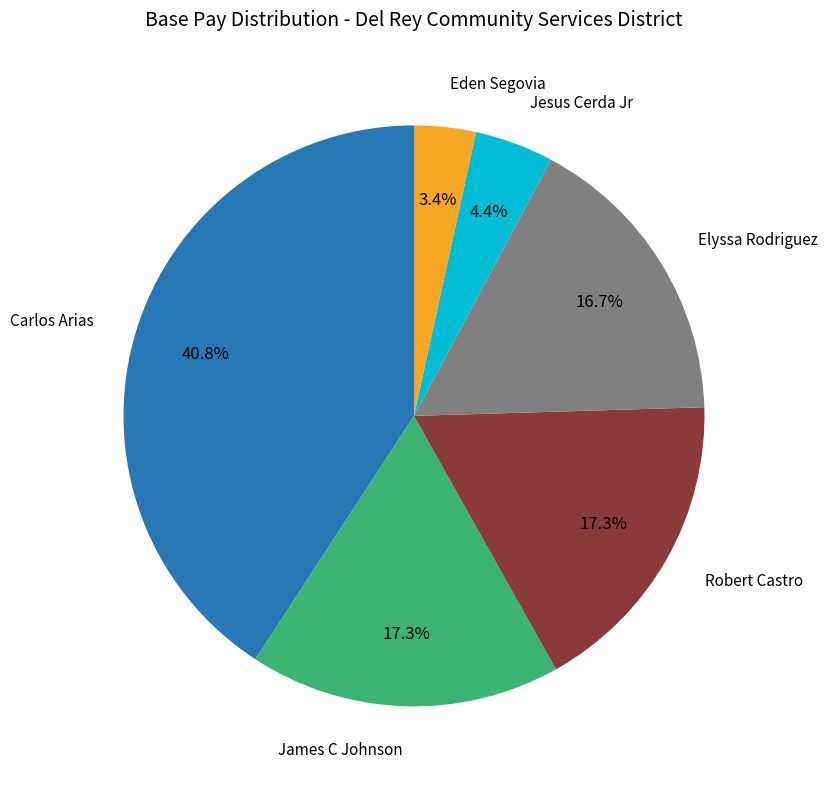

Is there a majority slice in this chart?

No